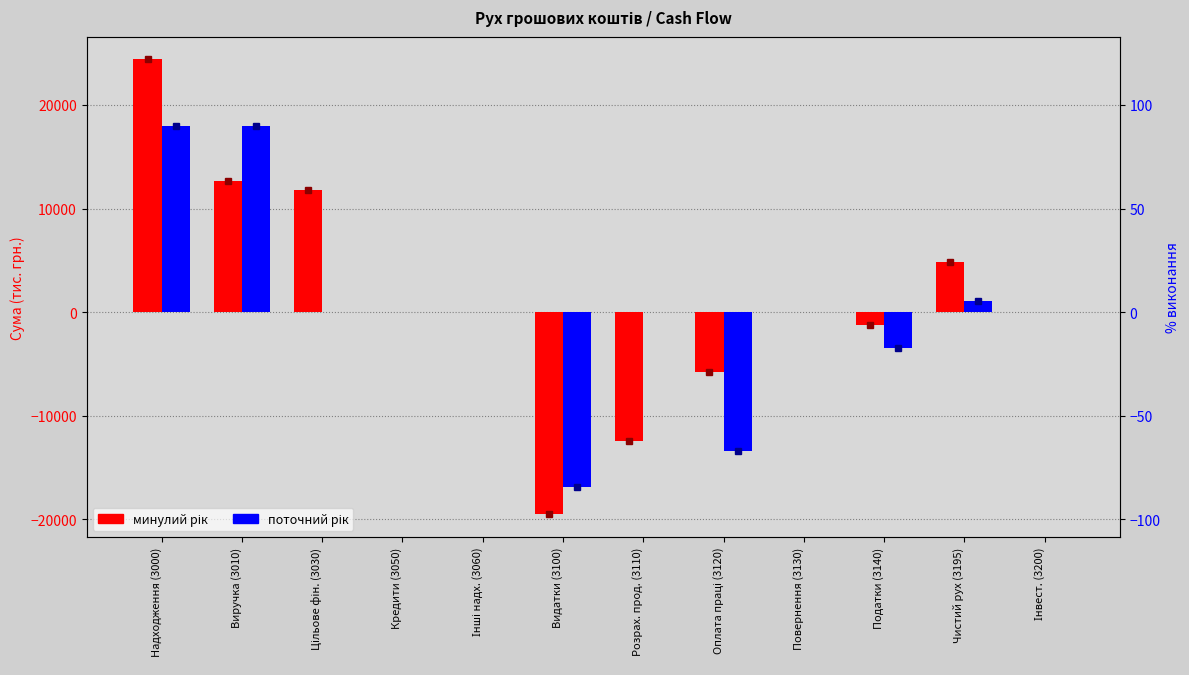

What is the label of the 9th bar from the right?

Кредити (3050)